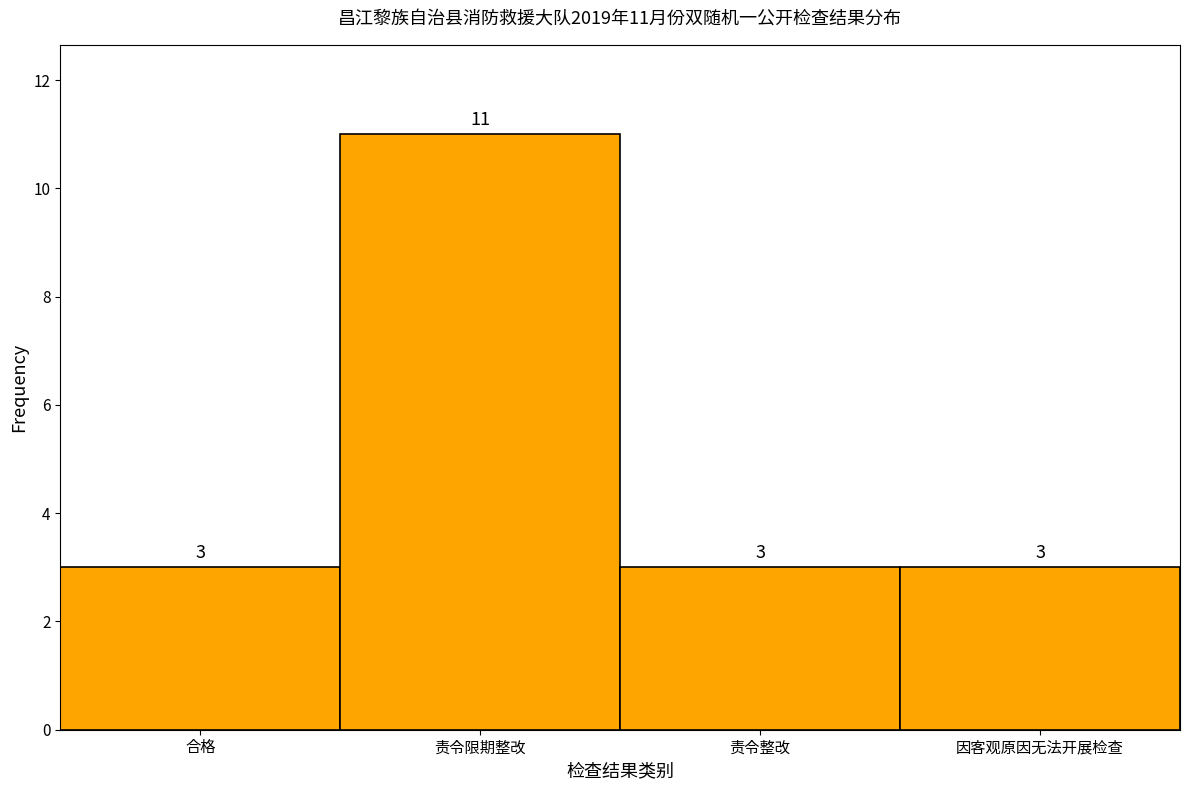

Reading right to left, what are all the values shown in this chart?

因客观原因无法开展检查=3	责令整改=3	责令限期整改=11	合格=3